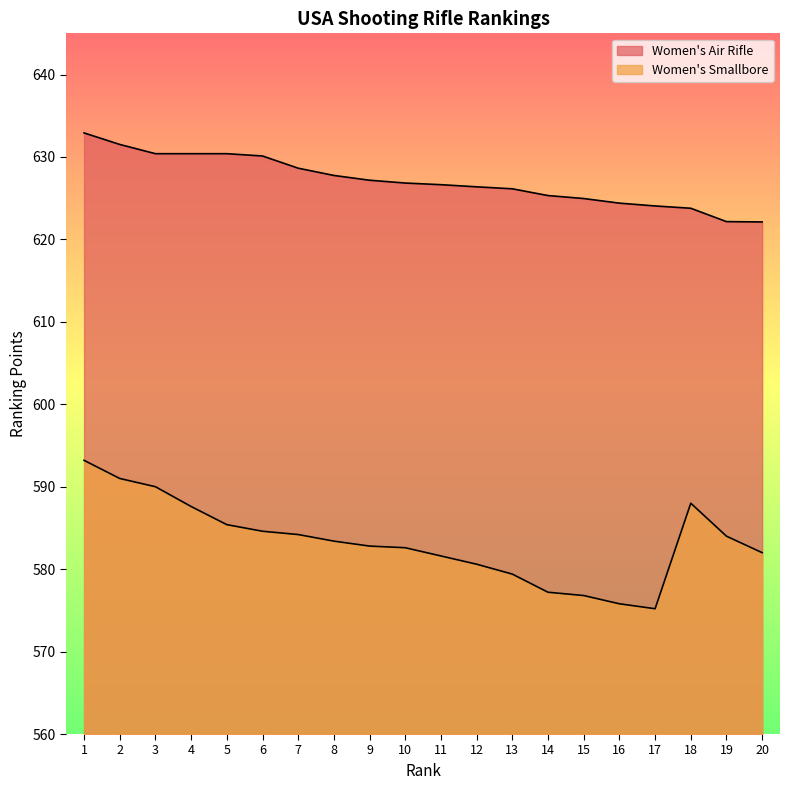

How many distinct data groups are displayed?

2